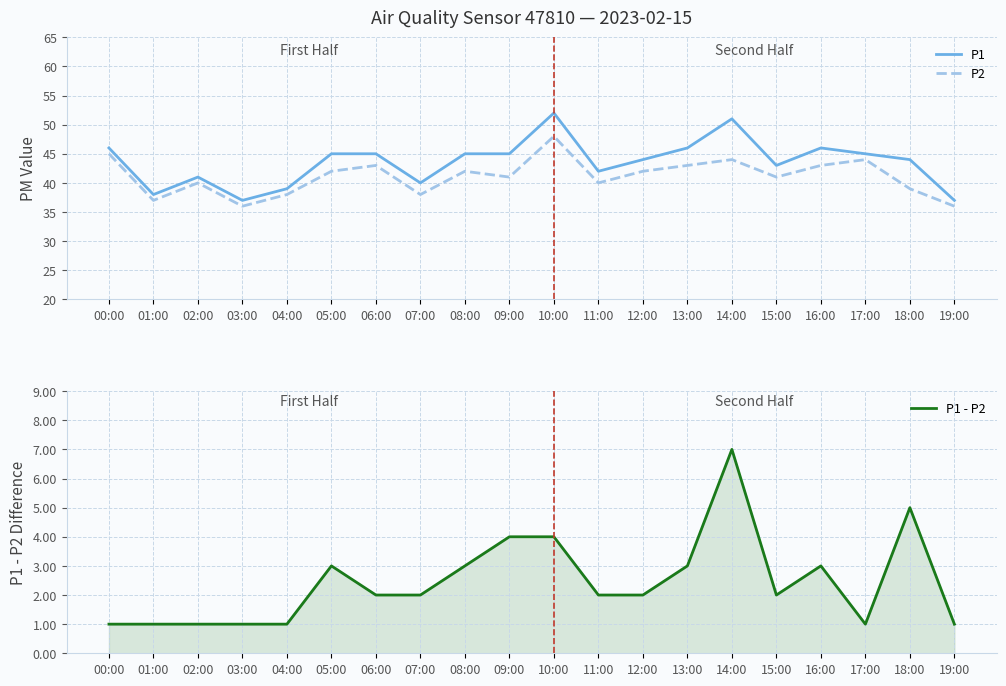

Reading left to right, transcribe all the data shown in this chart.

P1: 46	38	41	37	39	45	45	40	45	45	52	42	44	46	51	43	46	45	44	37
P2: 45	37	40	36	38	42	43	38	42	41	48	40	42	43	44	41	43	44	39	36
P1 - P2: 1	1	1	1	1	3	2	2	3	4	4	2	2	3	7	2	3	1	5	1